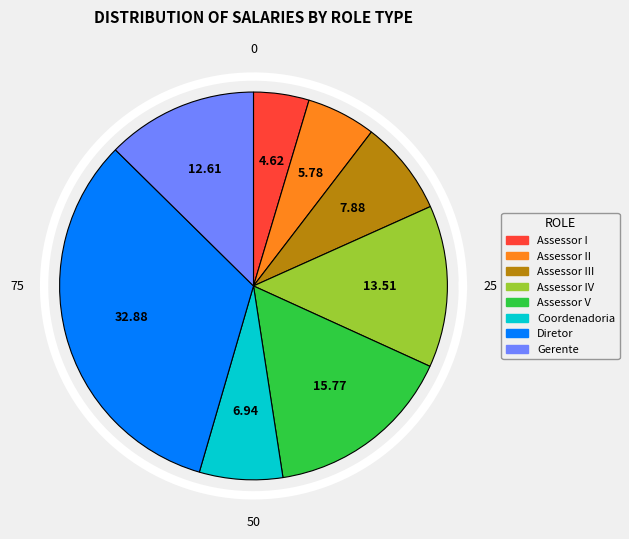

True or false: Assessor II accounts for 1% of the total.

False